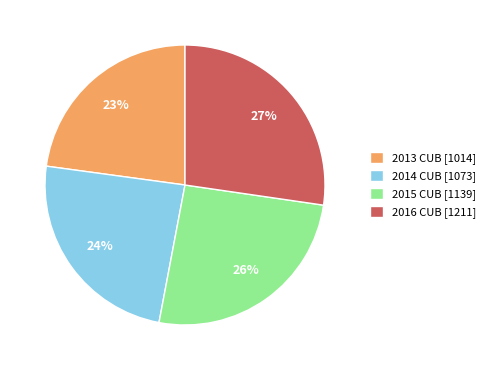

True or false: 2014 accounts for 24% of the total.

True